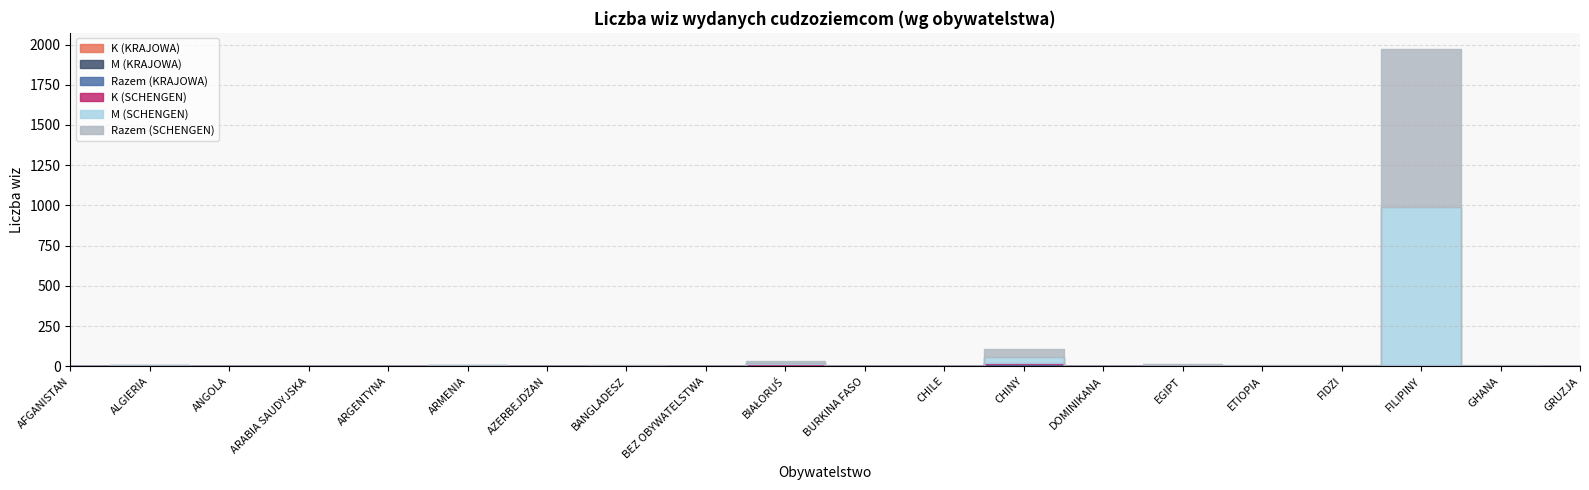

Which series has the largest total across all categories?

Razem (SCHENGEN)